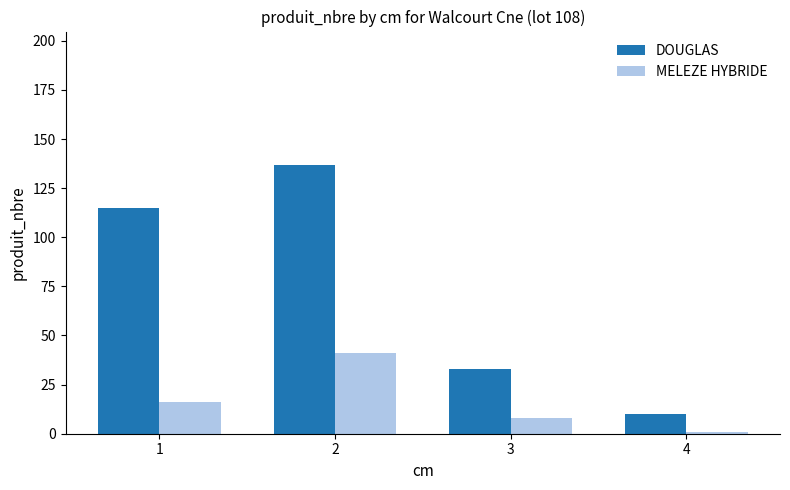

Between 1 and 3, which series saw the biggest shift?

DOUGLAS